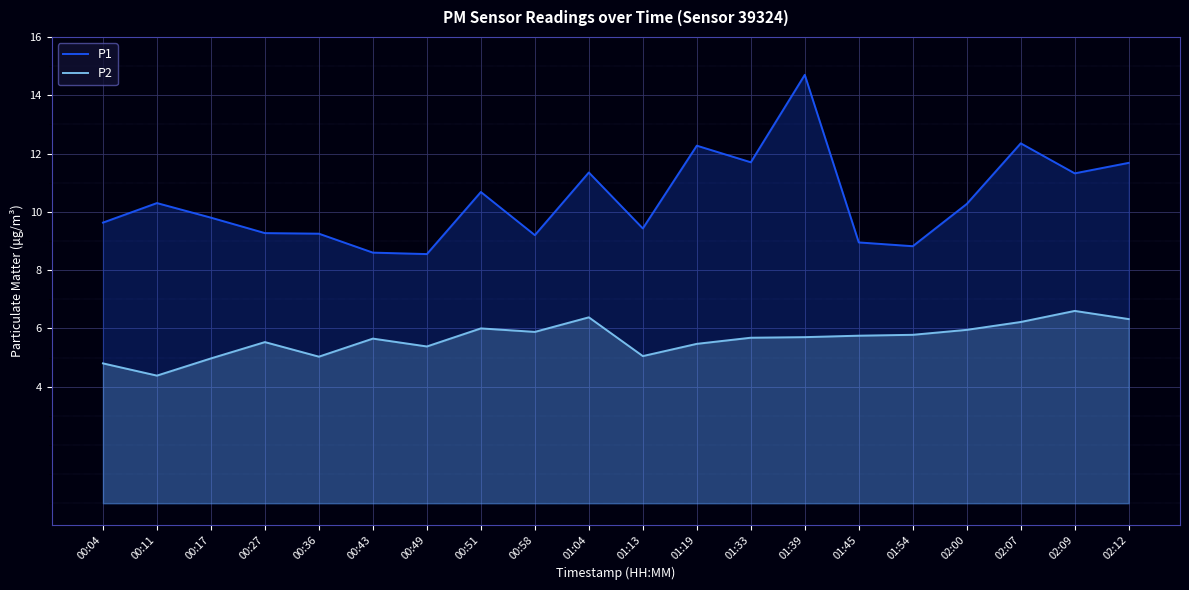

What is the approximate value of P1 at 01:54?

8.8